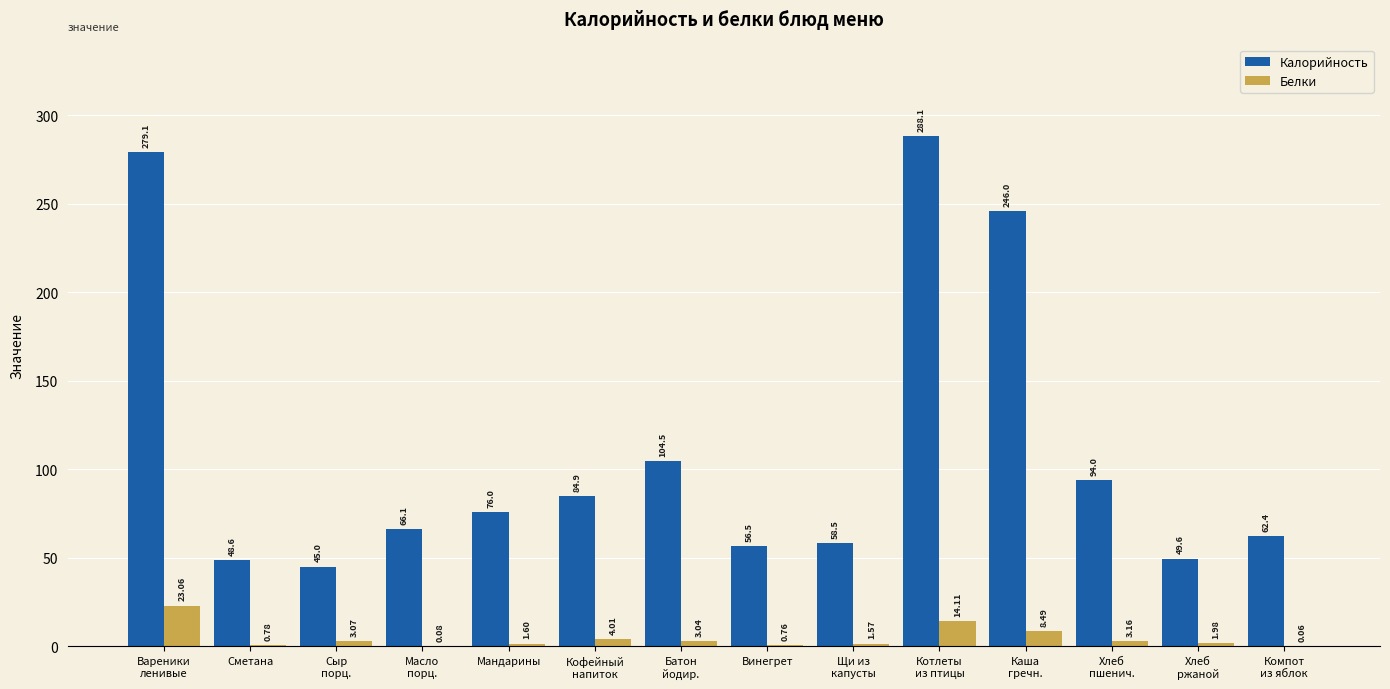

Which series has the largest total across all categories?

Калорийность